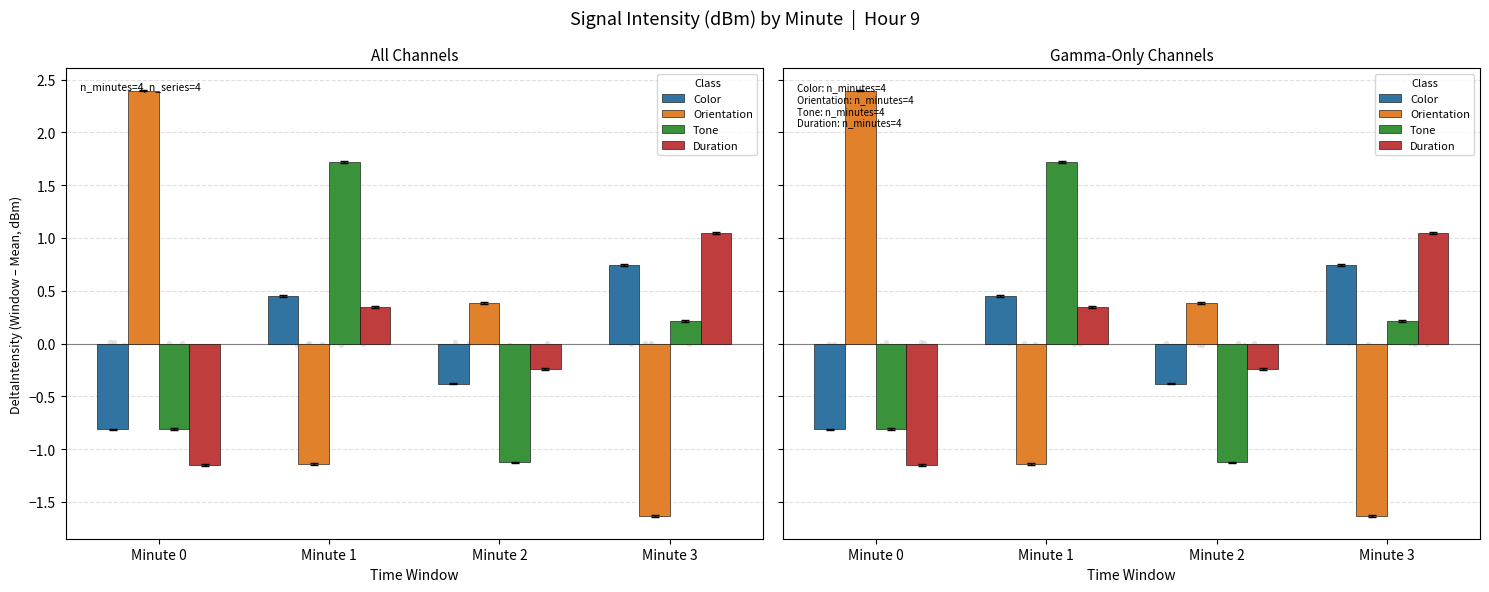

What are all the series names shown in the legend?

Color, Orientation, Tone, Duration